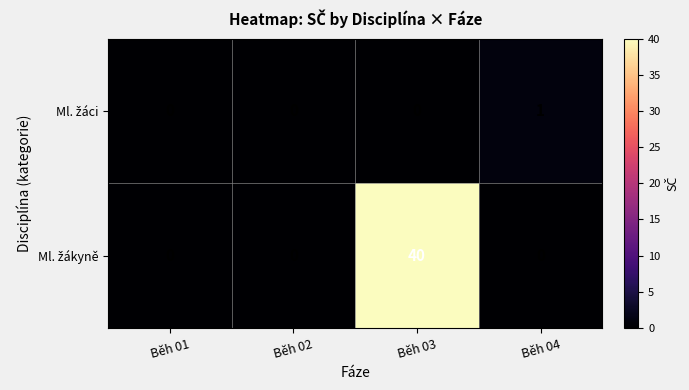

At how many categories does at least one series exceed 4?

1